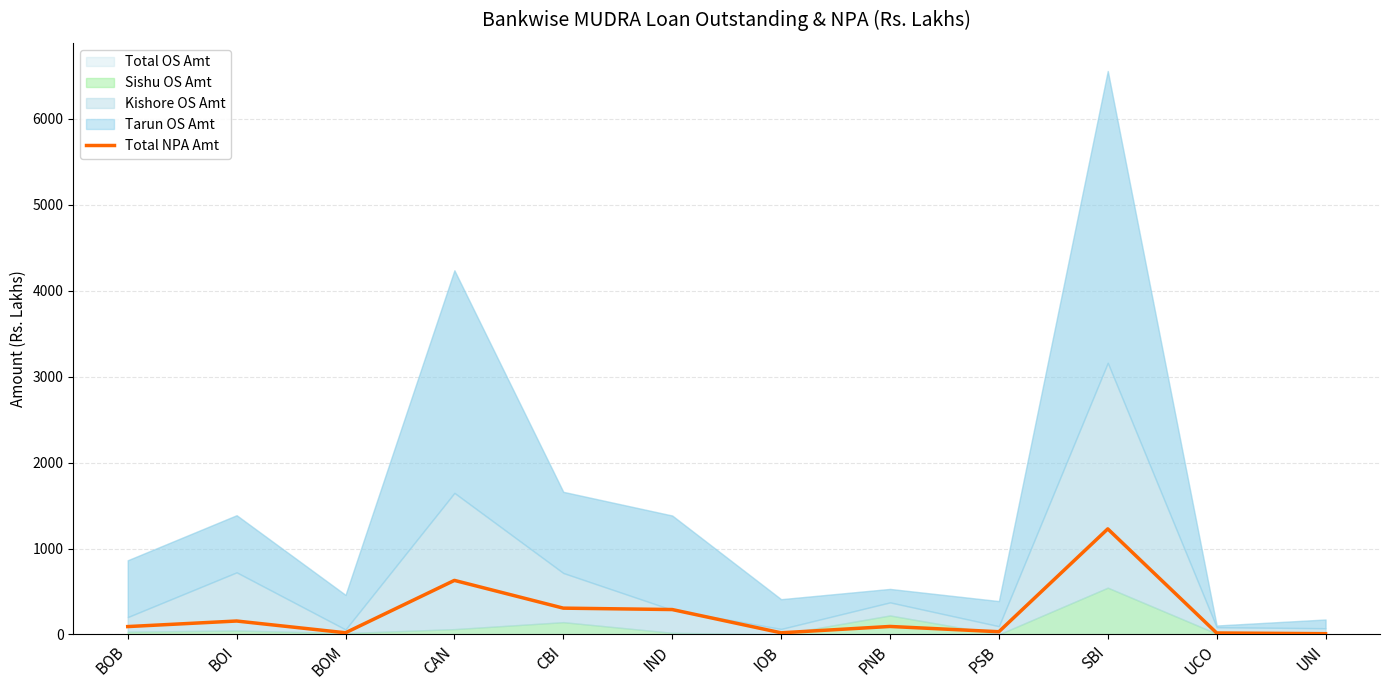

True or false: the data shows 29.4 at UCO.

False